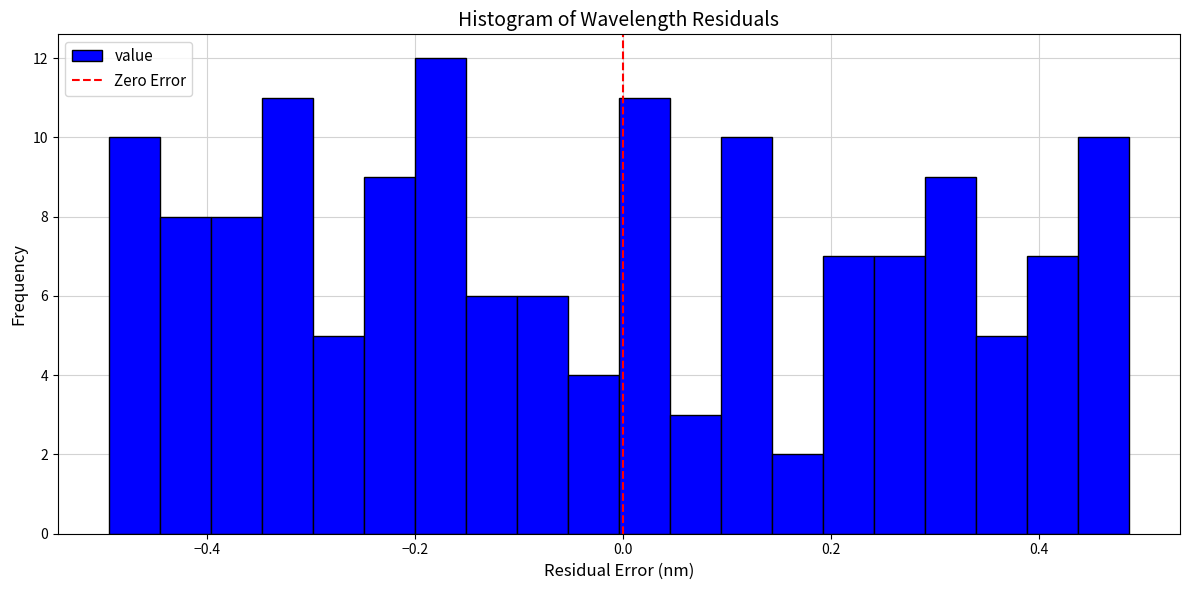

Read against the x-axis, roughly where is the centre of the tallest bar?

-0.18